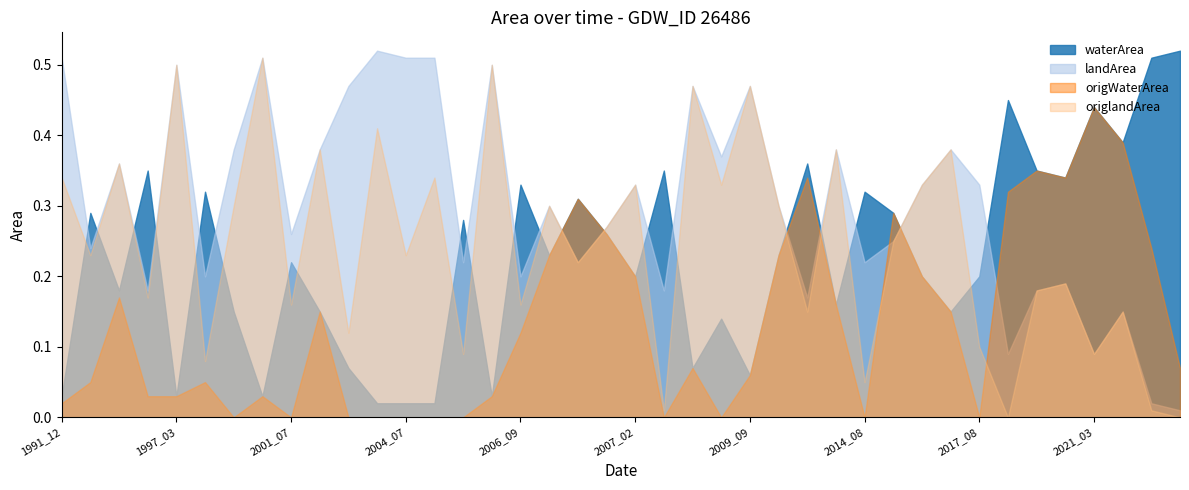

At 2014_08, list the series in order from largest to smallest.

waterArea, landArea, origlandArea, origWaterArea